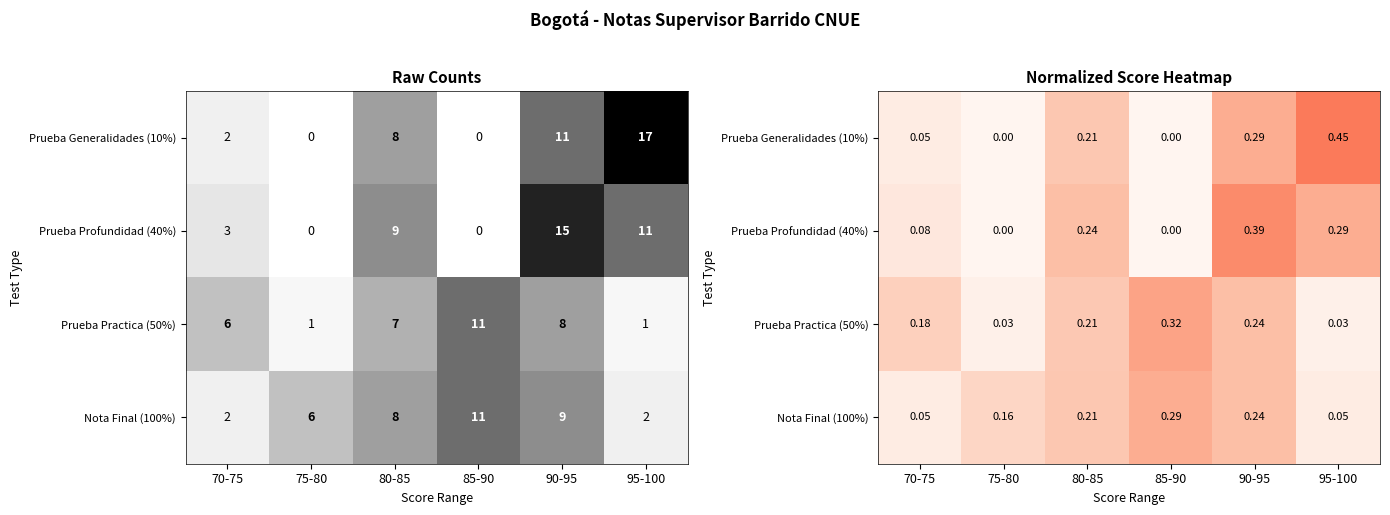

What is the sum of the Prueba Practica (50%) values at 70-75 and 90-95?

0.4